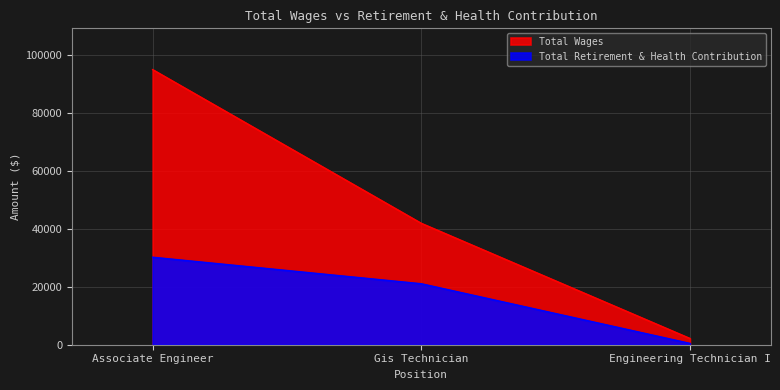

What is the minimum value shown in the chart?

463